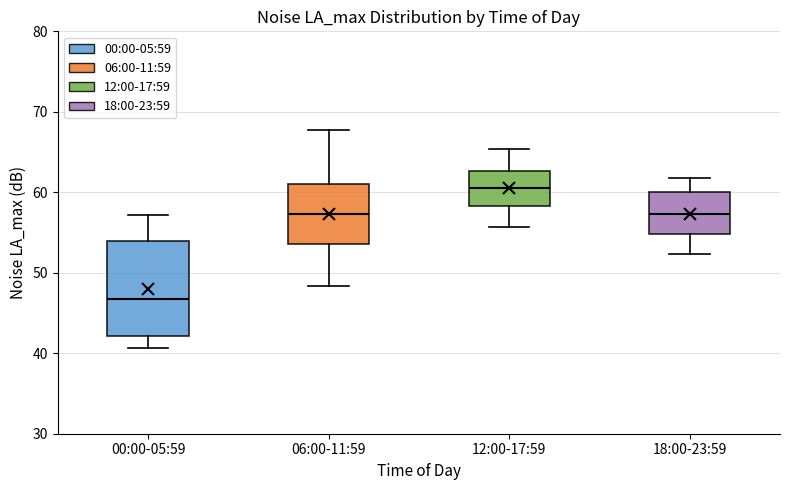

Which box's median line is the highest?

12:00-17:59